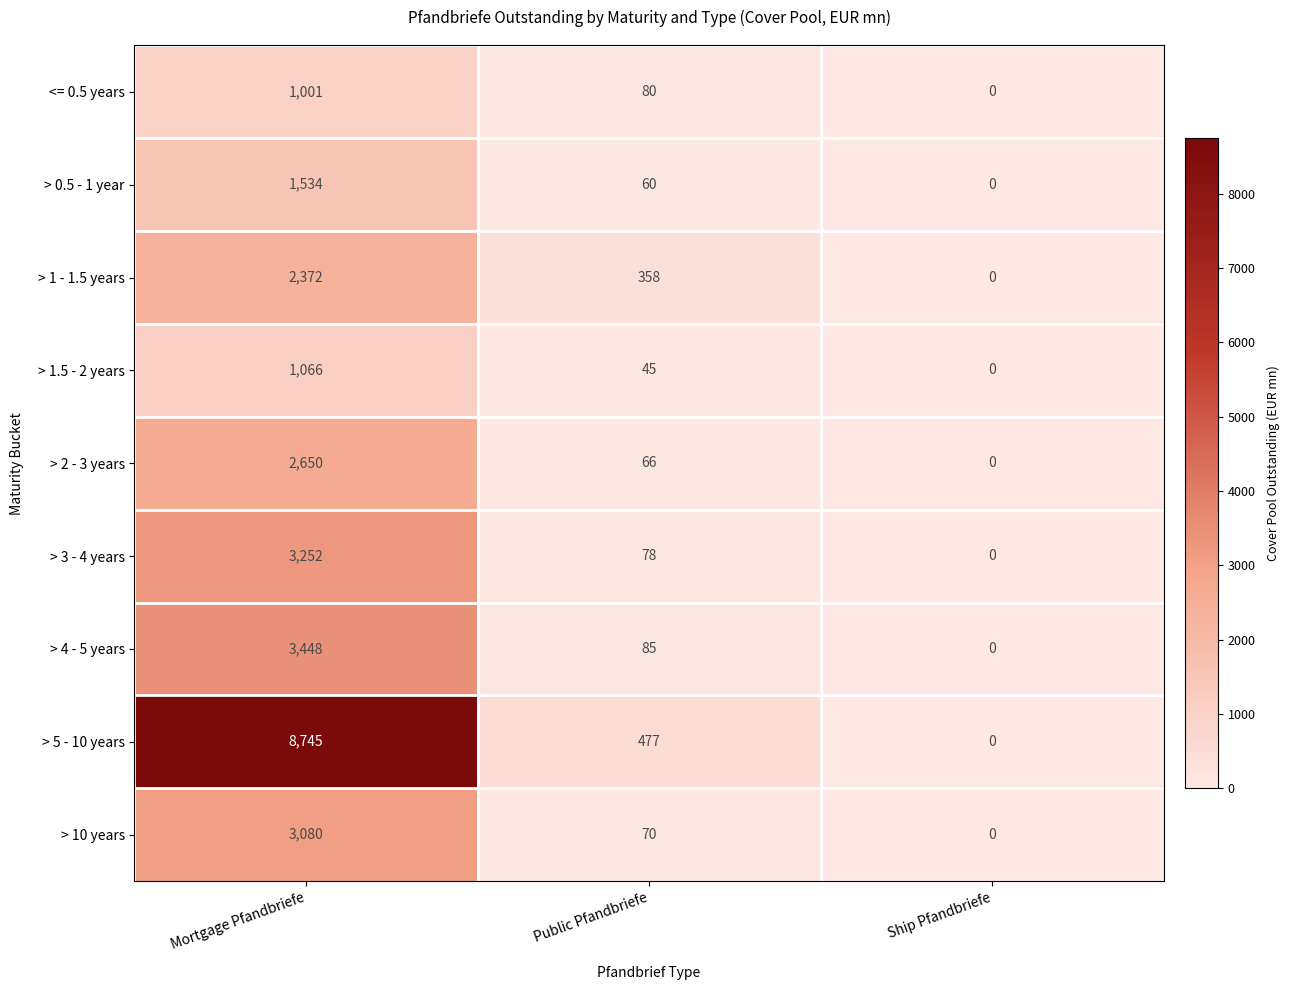

At how many categories does at least one series exceed 2408?

1